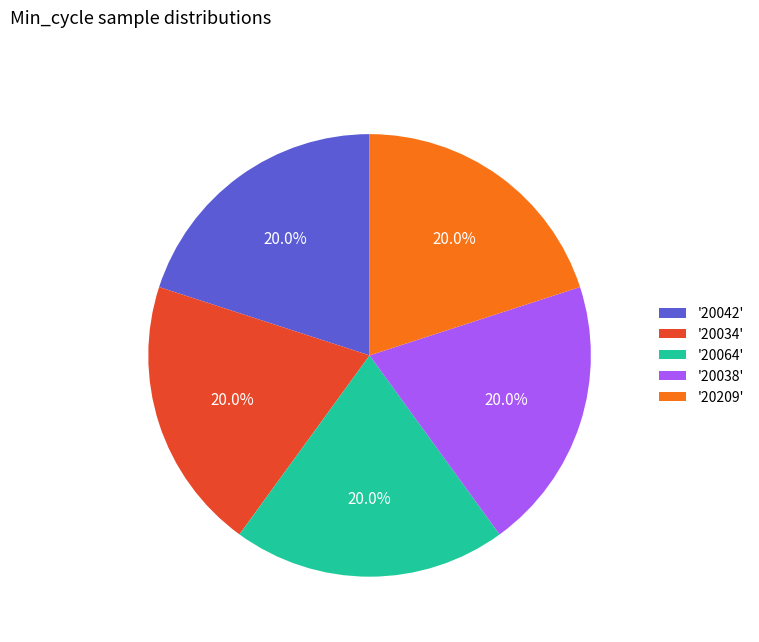

Is '20209' the majority of the pie?

No